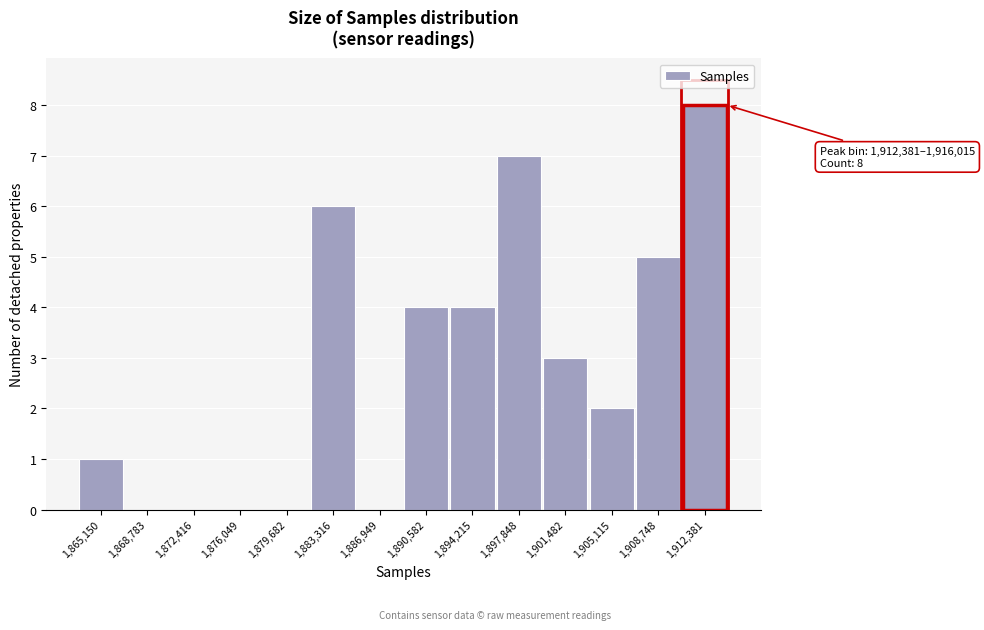

Reading left to right, what are all the values shown in this chart?

1,865,150=1	1,868,783=0	1,872,416=0	1,876,049=0	1,879,682=0	1,883,316=6	1,886,949=0	1,890,582=4	1,894,215=4	1,897,848=7	1,901,482=3	1,905,115=2	1,908,748=5	1,912,381=8